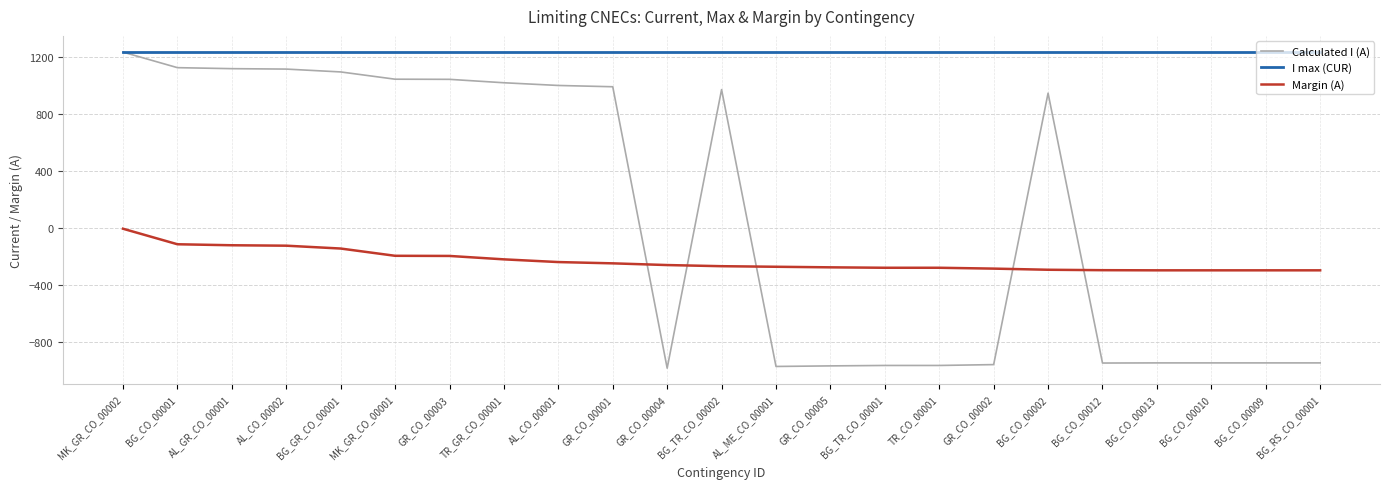

What value does the I max (CUR) series have at AL_CO_00002?

1240